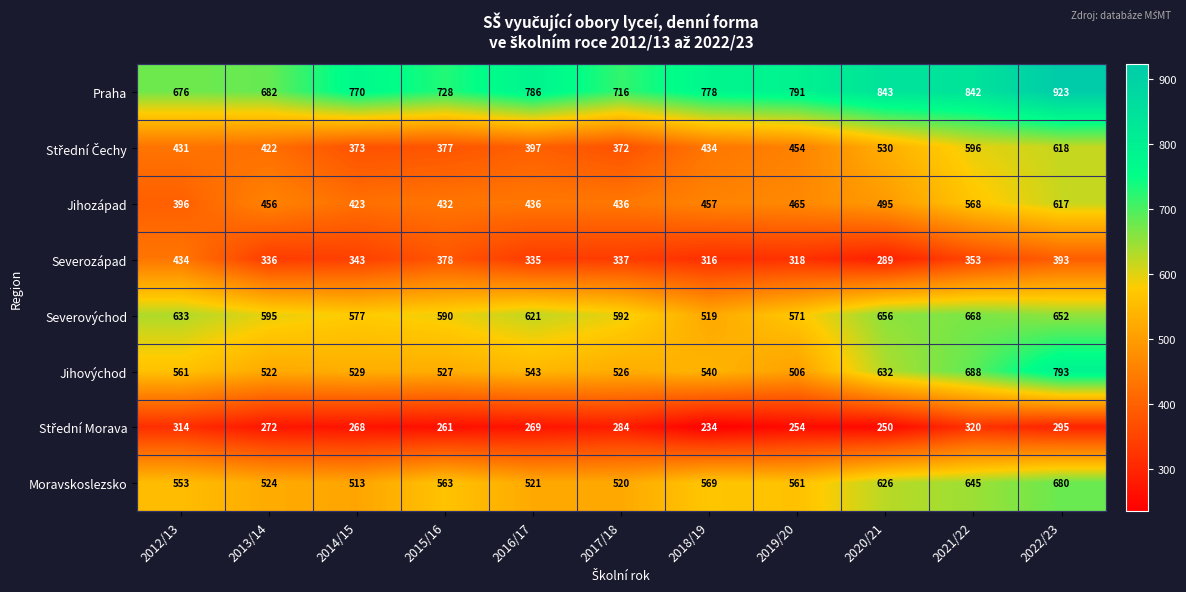

Which series has the largest total across all categories?

Praha